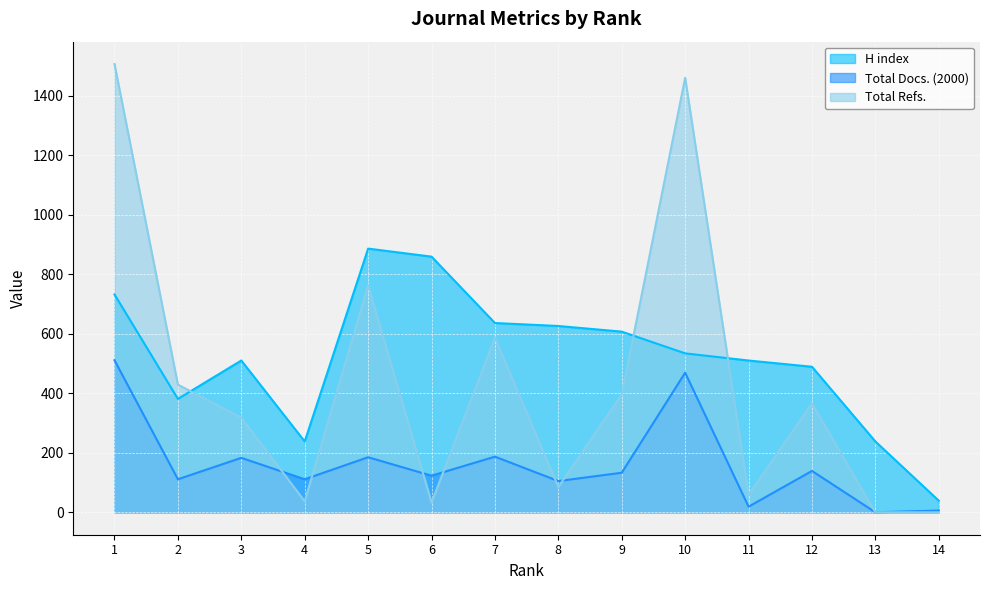

True or false: H index and Total Refs. intersect in this chart.

True